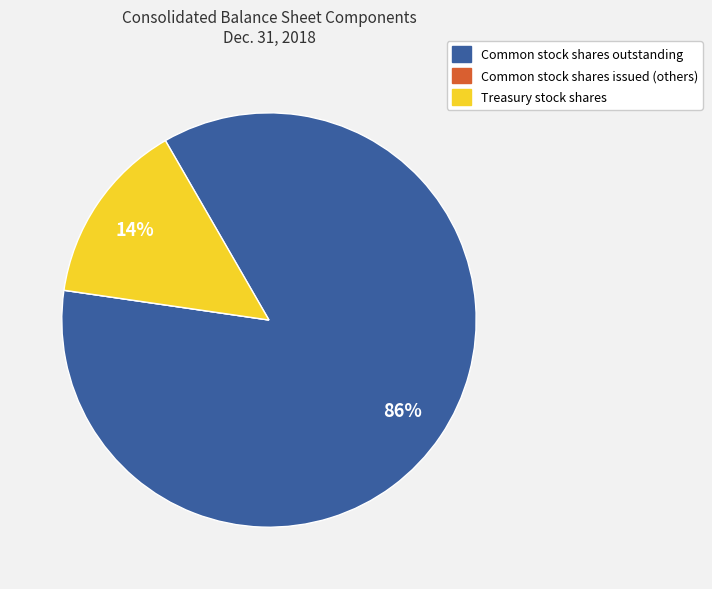

What is the largest slice in the pie chart?

Common stock shares outstanding